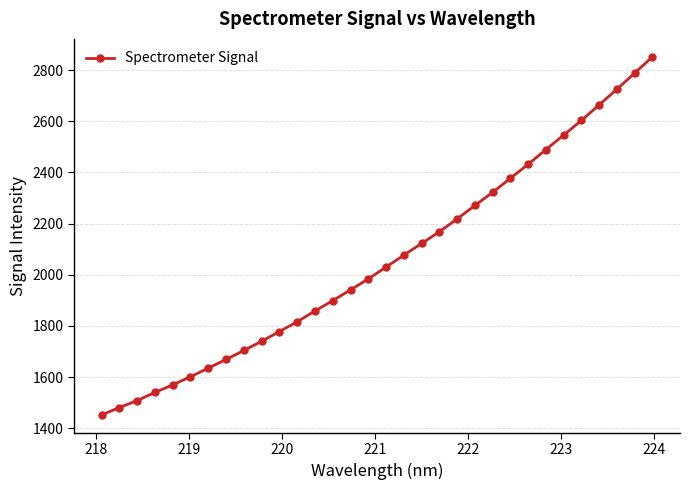

What is the difference between the second highest and second lowest values?

1307.3